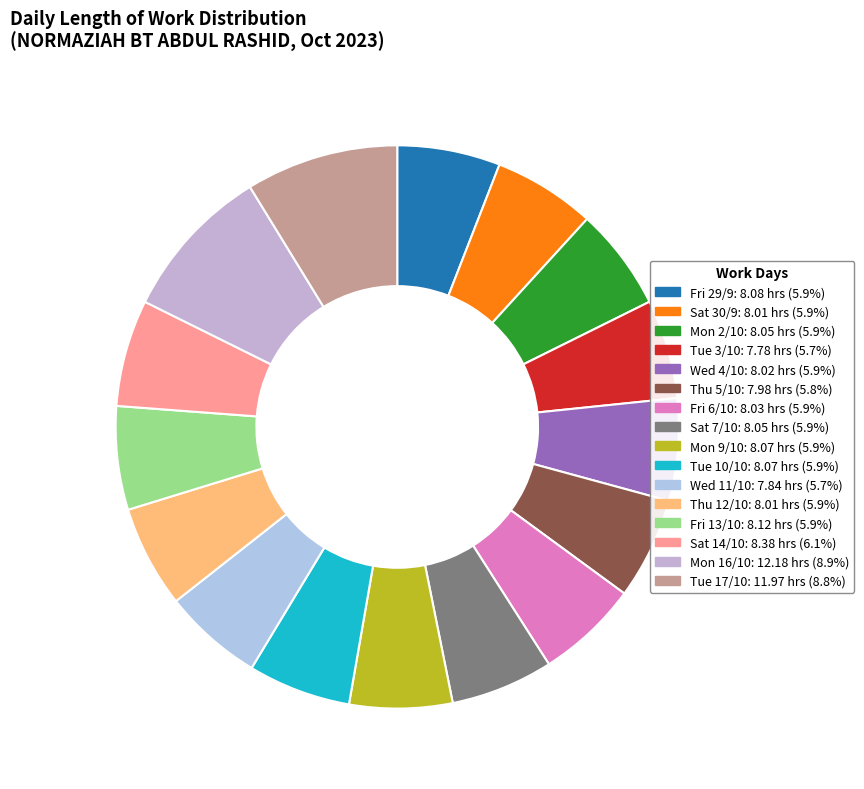

Count the number of slices in the pie.

16